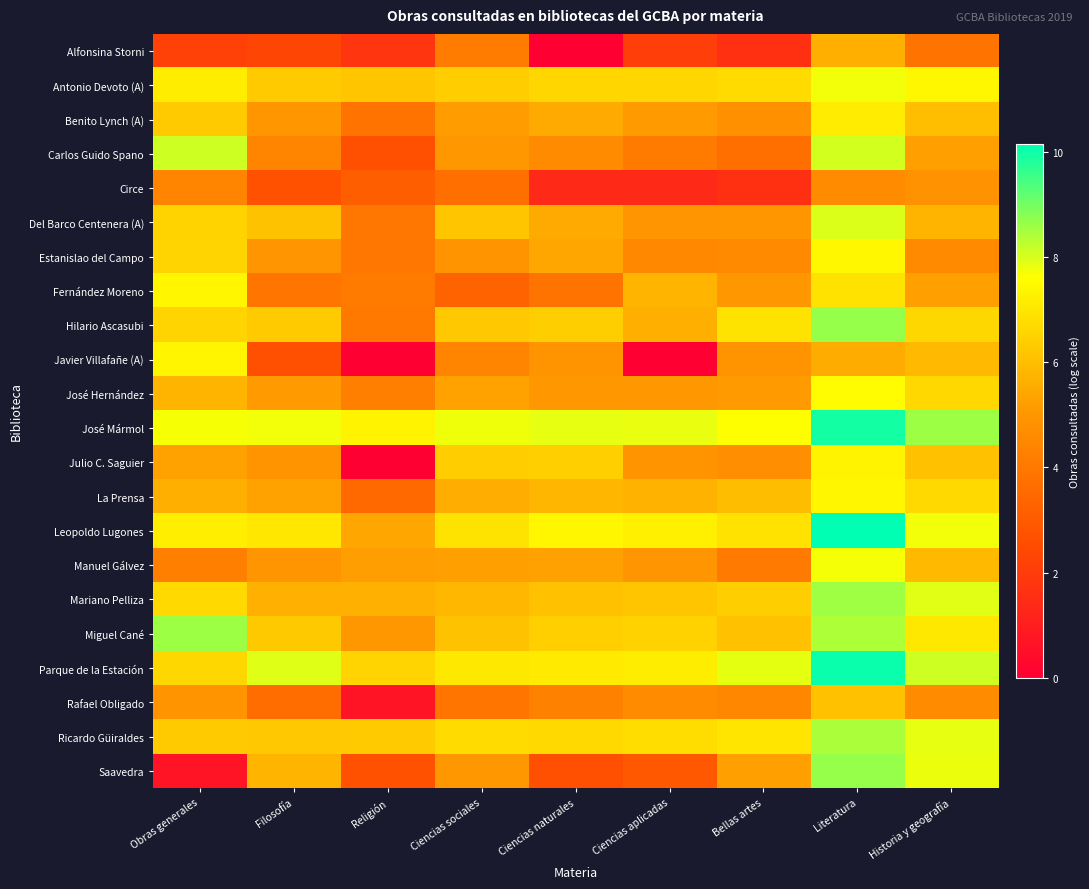

How many distinct data groups are displayed?

22